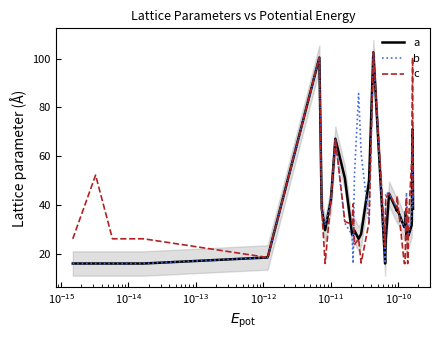

What is the highest value of the a series?

102.6